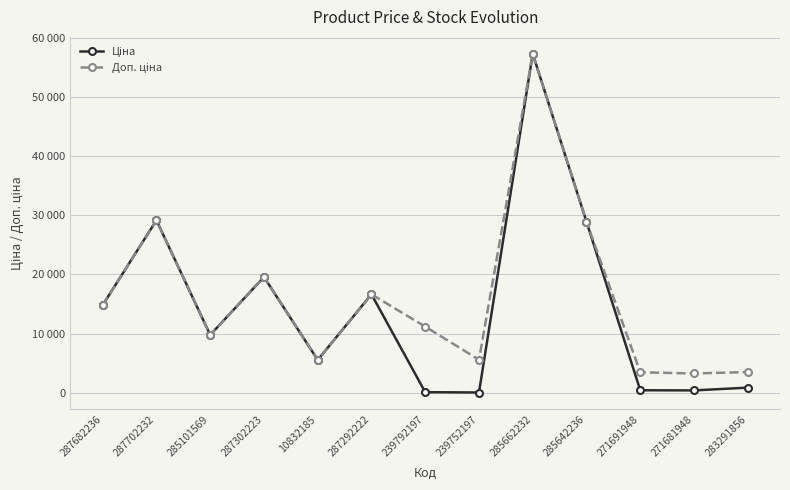

What is the label of the 2nd point from the left?

287702232